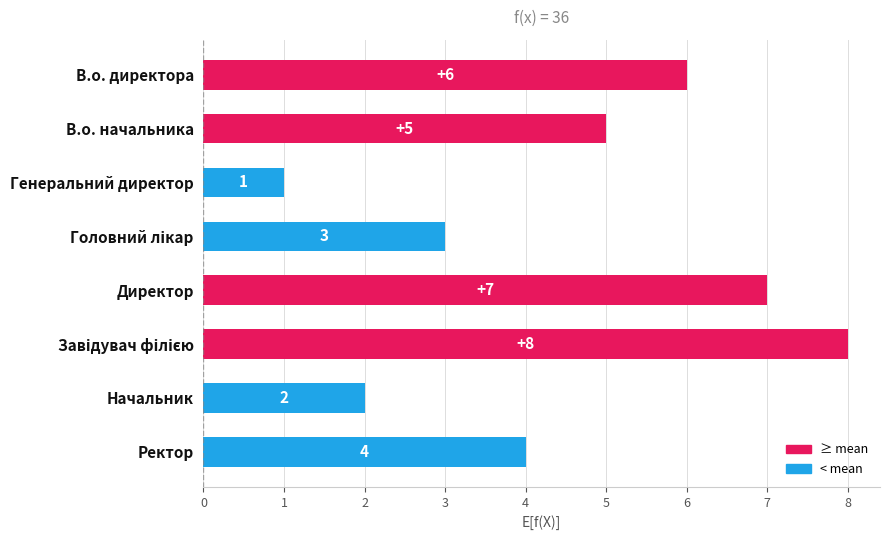

Are the bars horizontal?

Yes